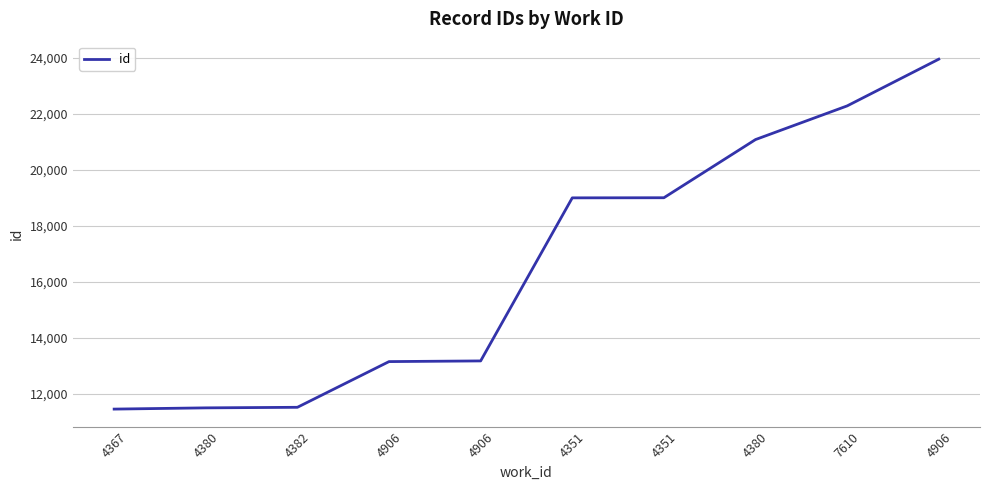

Where does the data first go above 19004?

4351